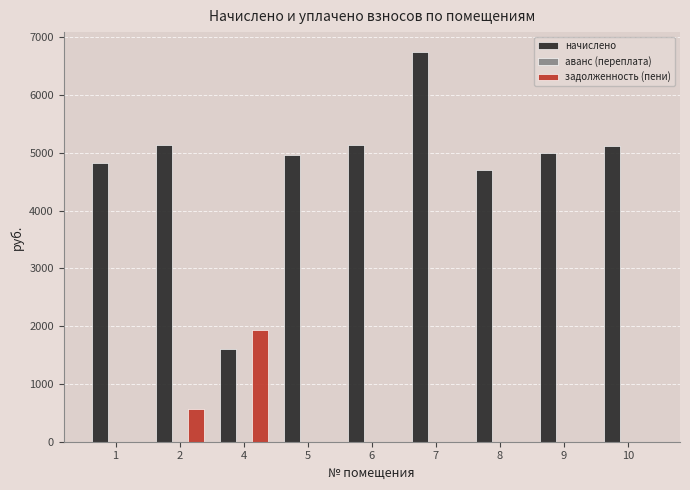

The value of задолженность (пени) at 2 is 570.6. True or false?

True